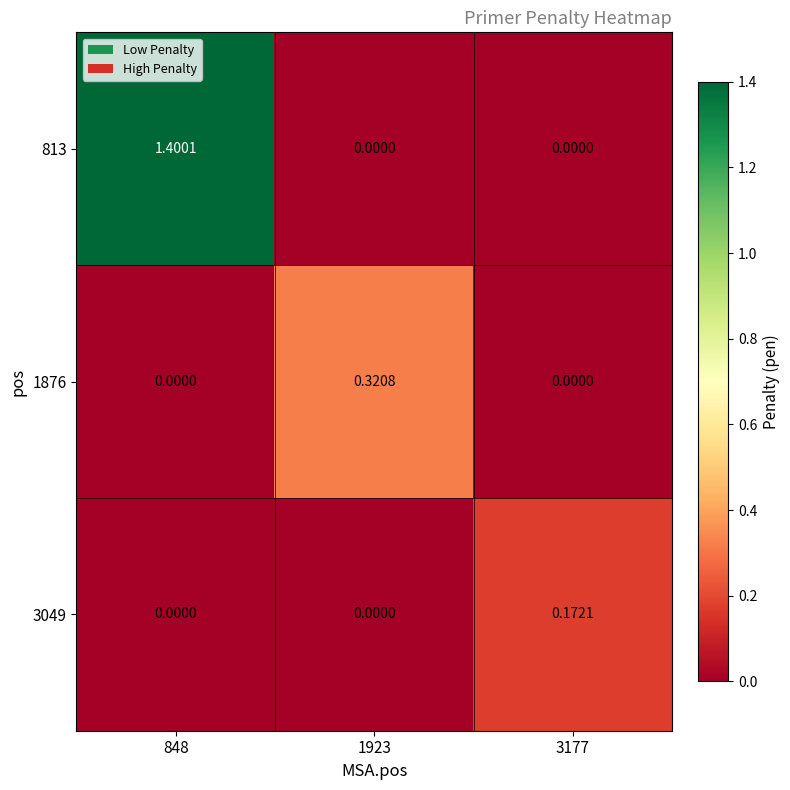

Which label corresponds to the smallest value in the chart?

1923